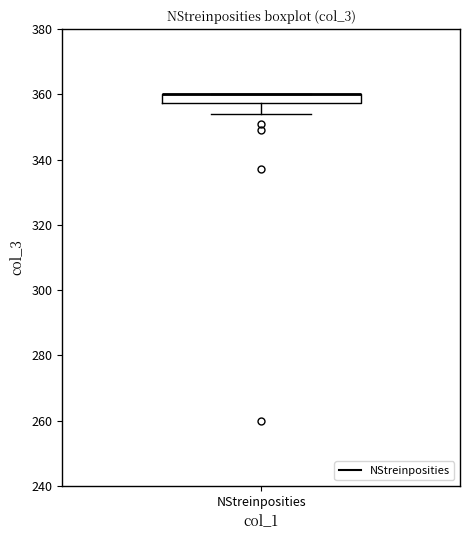

Where does the lower whisker of the box for NStreinposities end on the y-axis? The values are not printed on the chart, so give them approximately, as read against the axis.

354